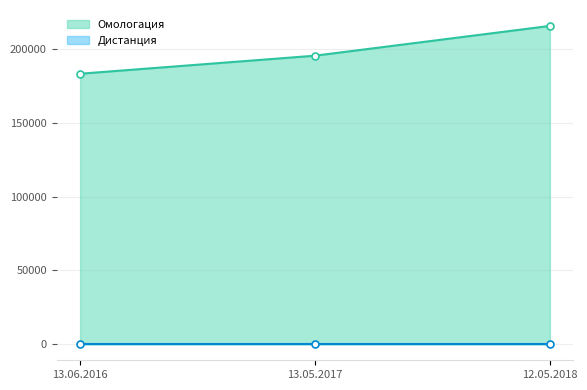

Reading right to left, what are all the values shown in this chart?

12.05.2018=215505	13.05.2017=195360	13.06.2016=183152